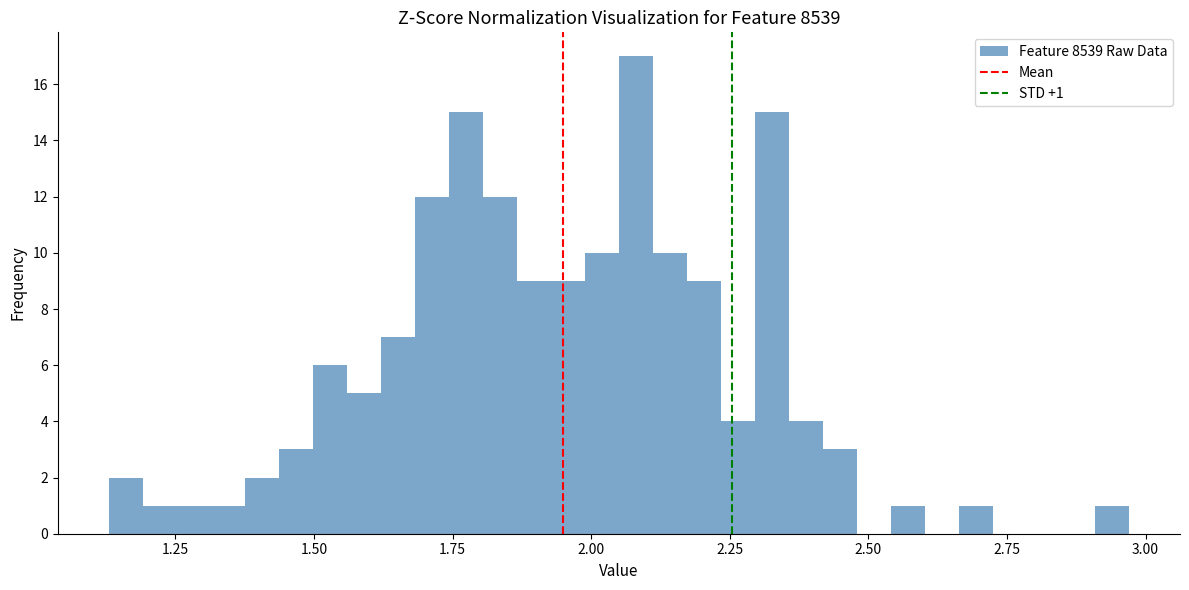

Read against the x-axis, roughly where is the centre of the tallest bar?

2.10